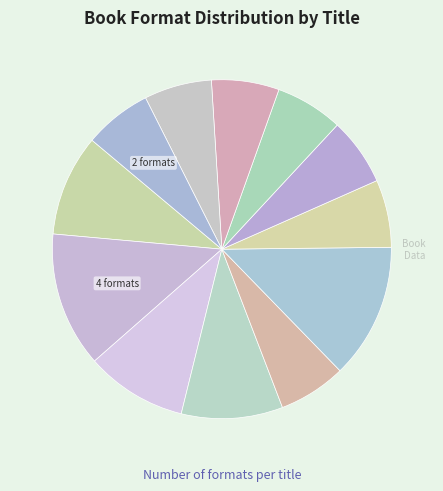

How many slices are in this pie chart?

12